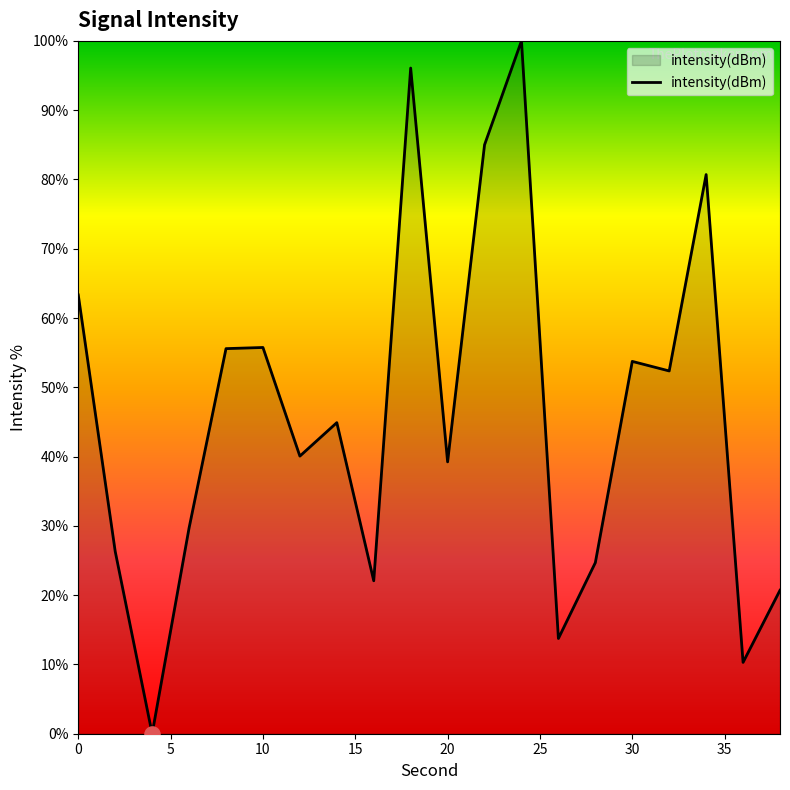

What is the maximum value shown in the chart?

100.0